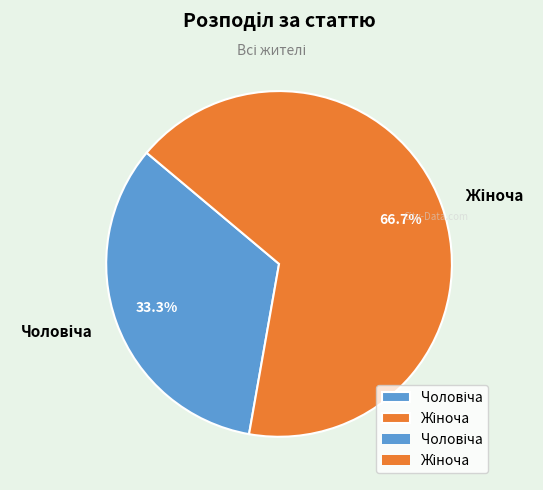

Count the number of slices in the pie.

2